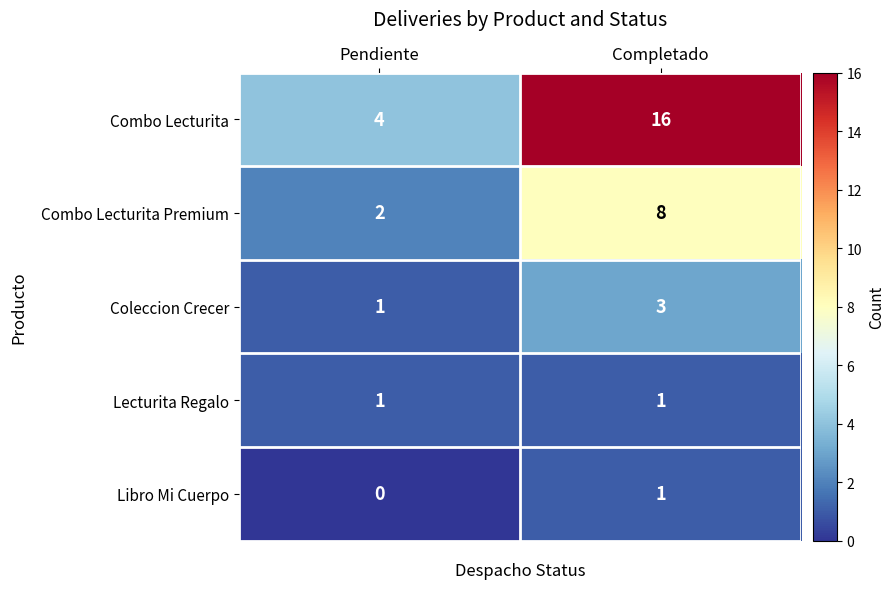

What is the sum of all Combo Lecturita values?

20